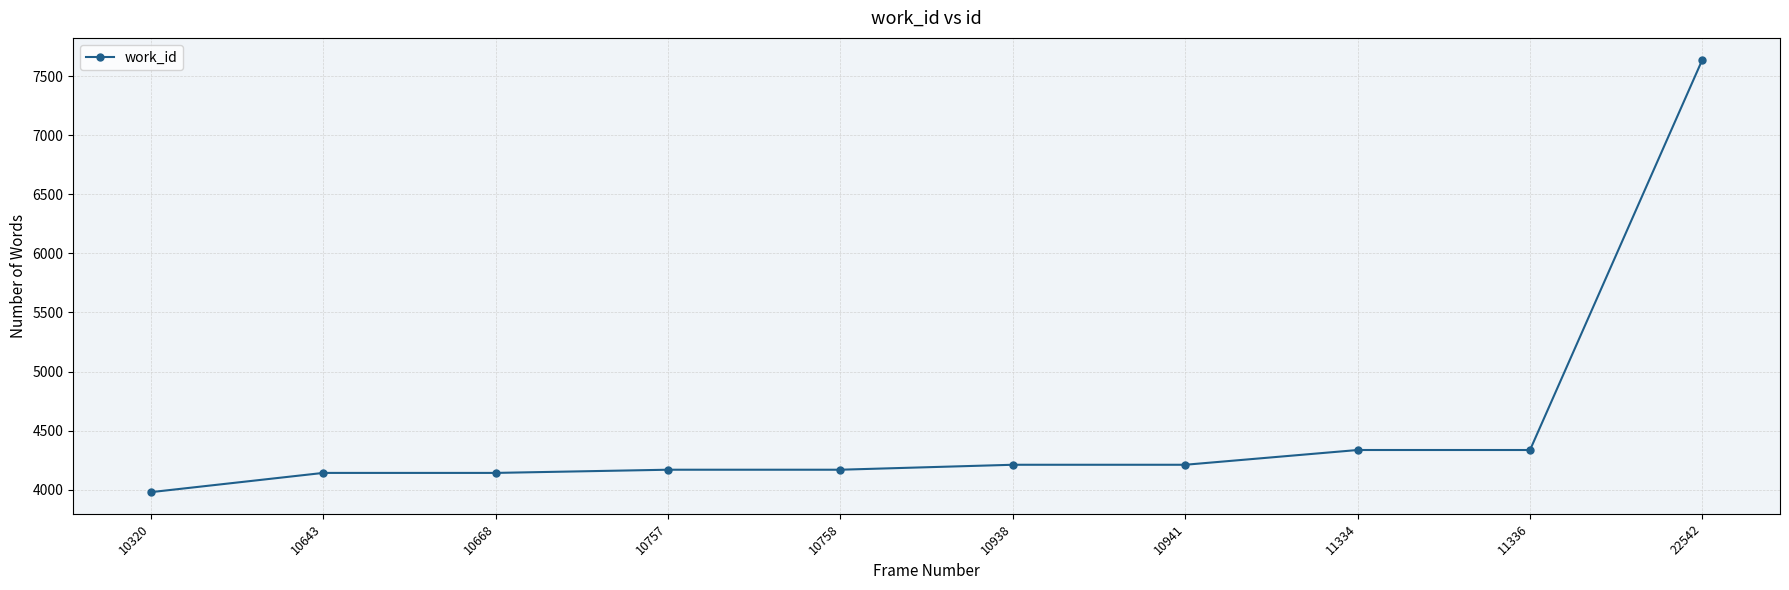

Reading left to right, extract all data points from this chart.

10320=3978	10643=4141	10668=4141	10757=4168	10758=4168	10938=4210	10941=4210	11334=4335	11336=4335	22542=7643